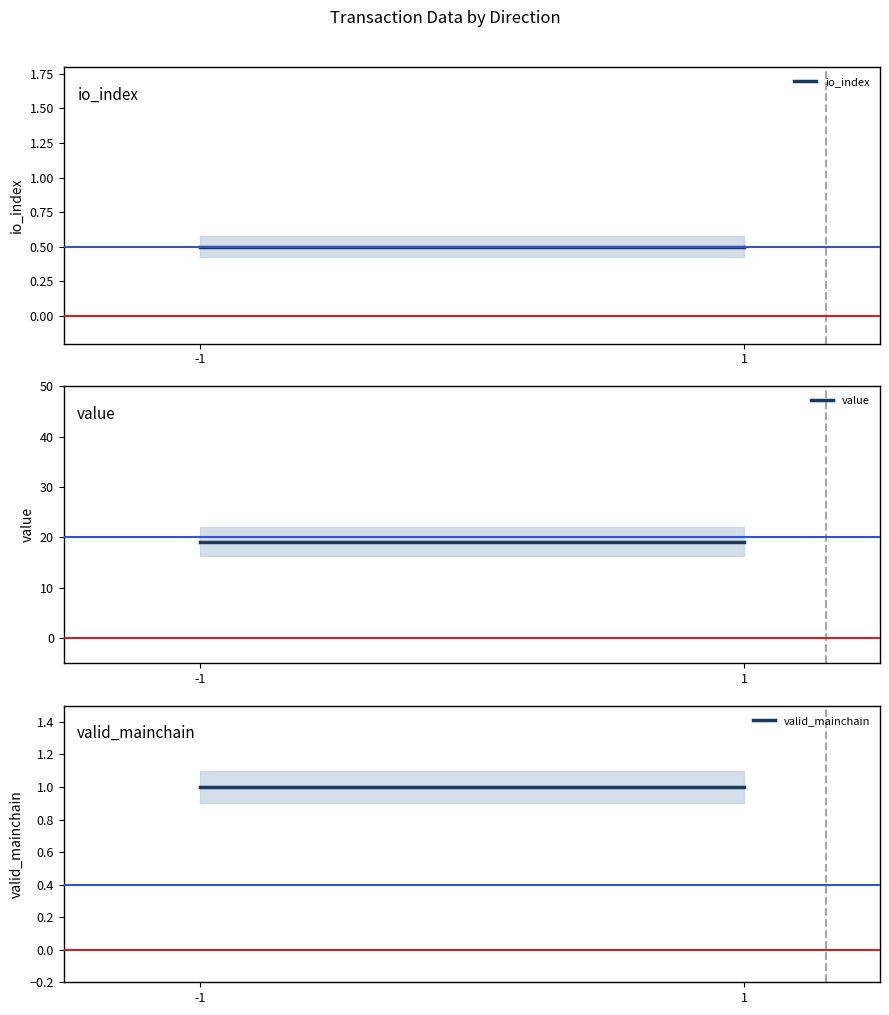

At which category is the sum across all series the highest?

-1